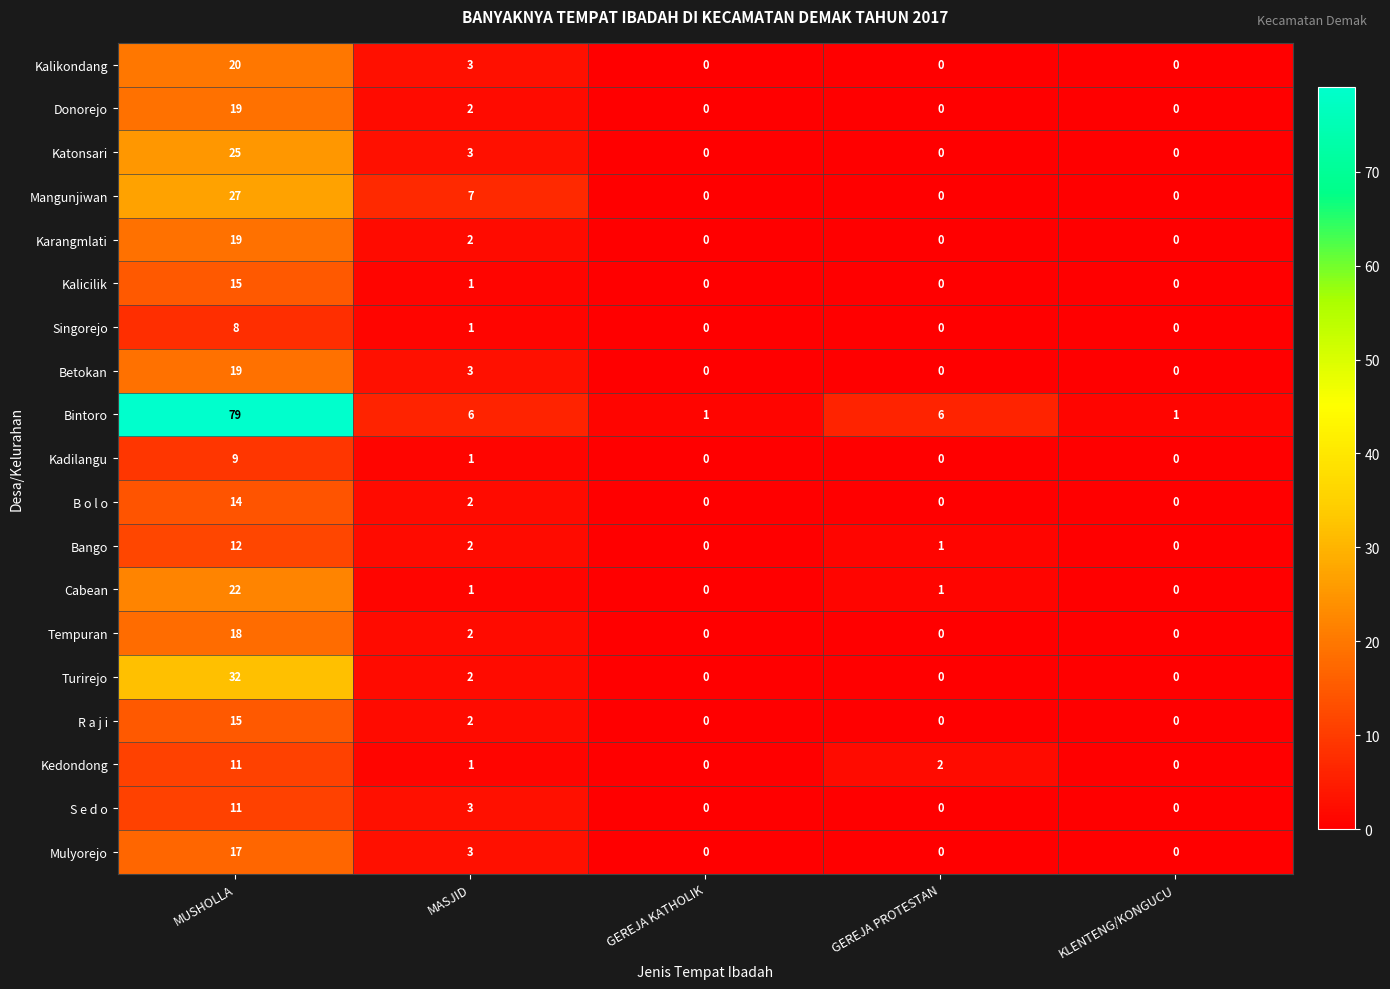

The Donorejo series shows 0 at GEREJA KATHOLIK. True or false?

True